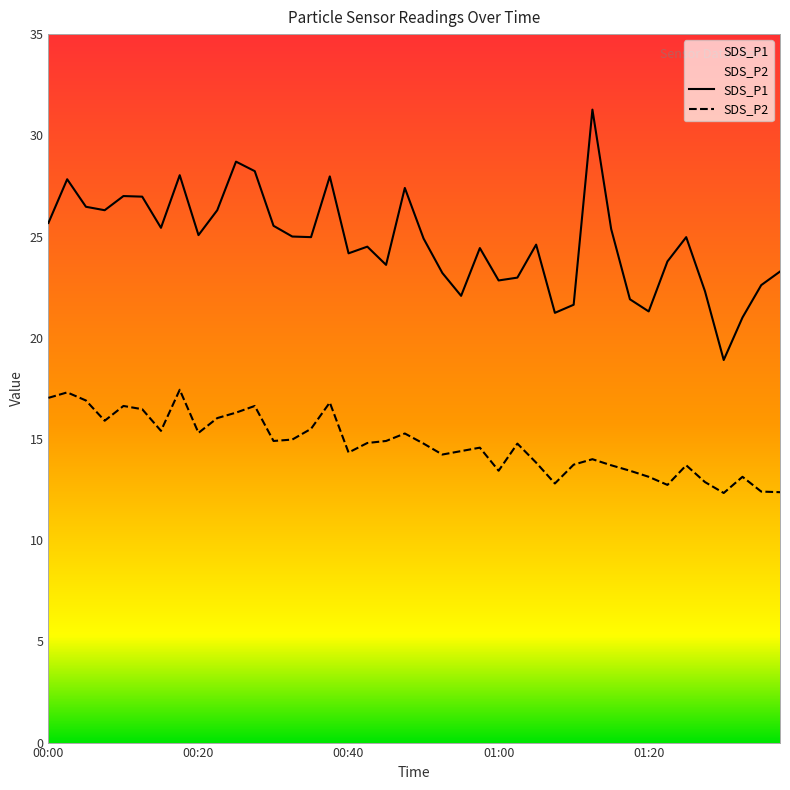

At which category is the sum across all series the highest?

00:18